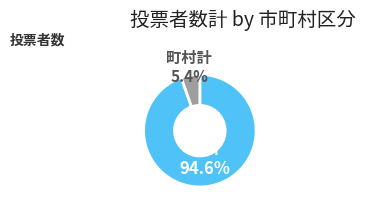

Does any single category account for the majority?

Yes